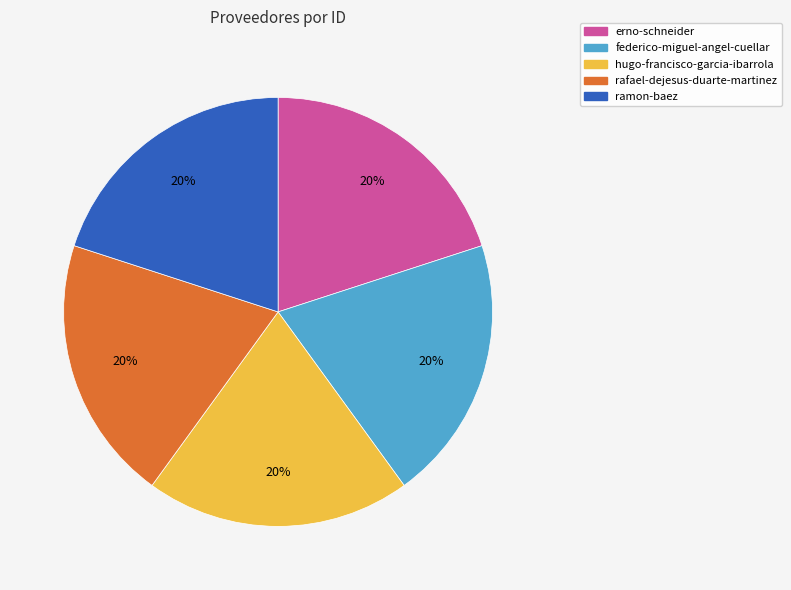

How many slices are in this pie chart?

5